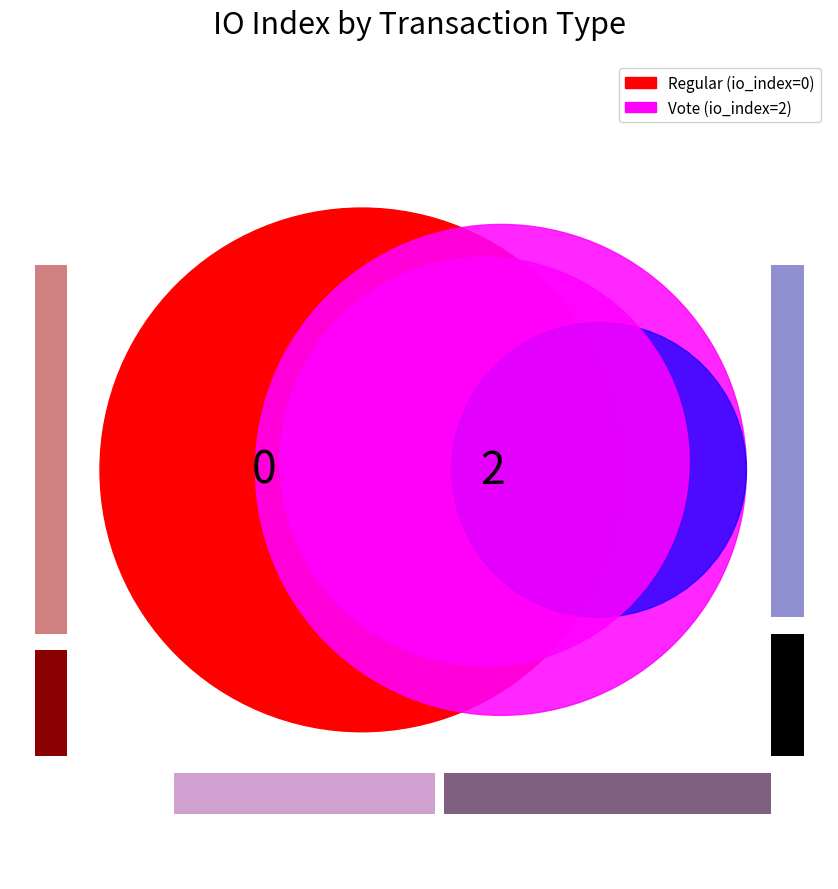

Which category has the biggest portion of the pie?

tx_type: Vote